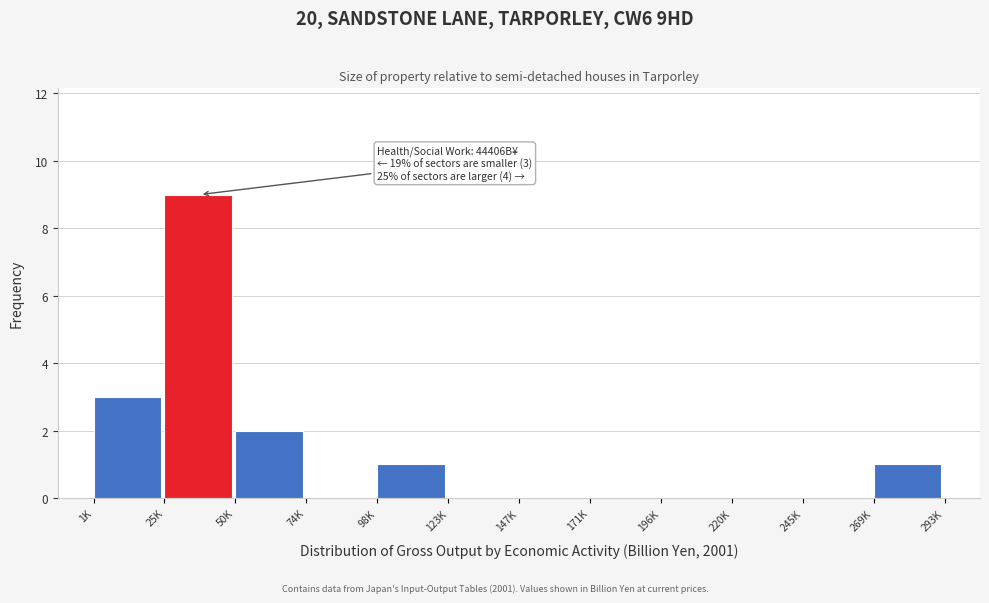

Reading left to right, extract all data points from this chart.

1K=3	25K=9	50K=2	74K=0	98K=1	123K=0	147K=0	171K=0	196K=0	220K=0	245K=0	269K=1